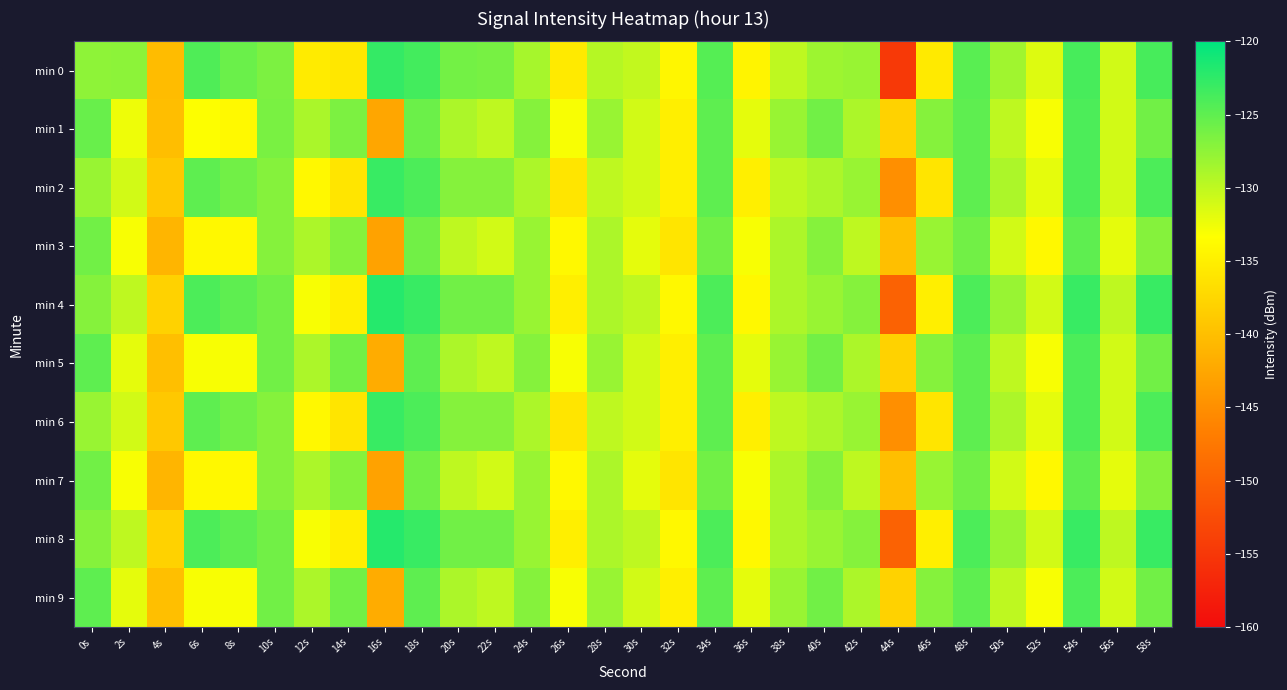

Between 4s and 26s, which is larger?

26s